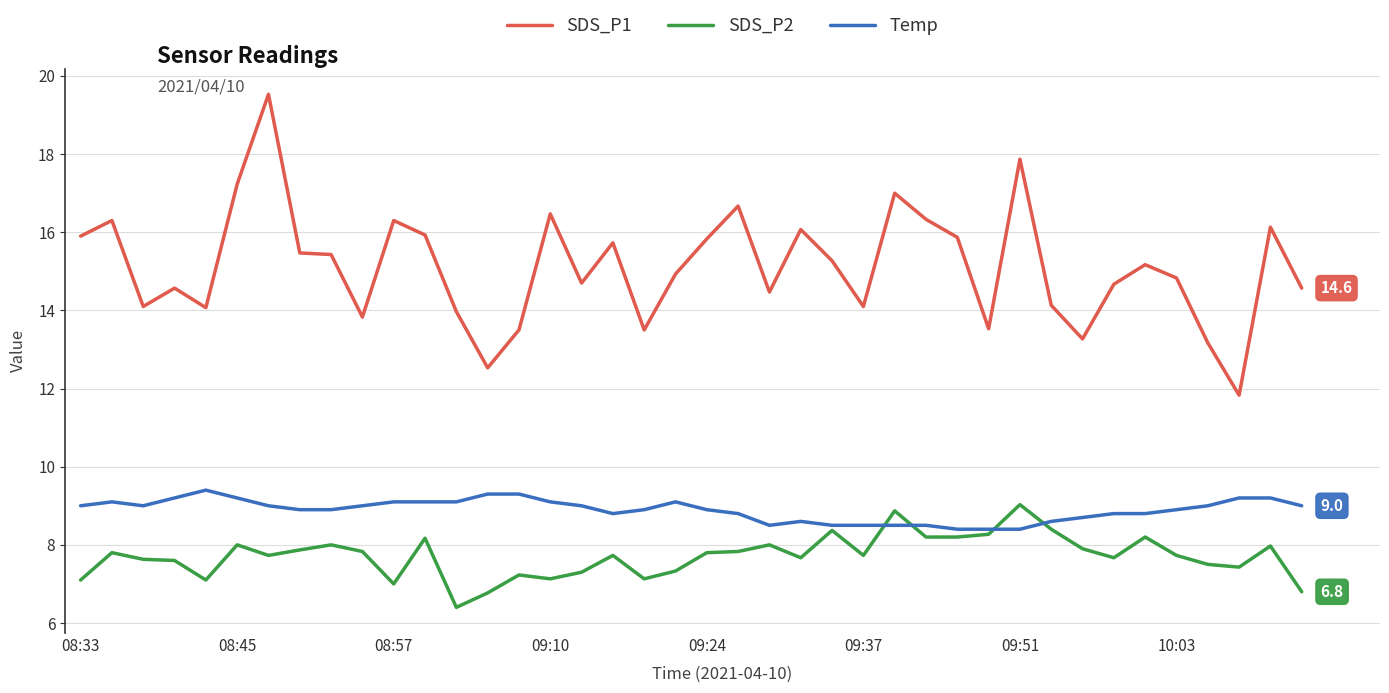

Rank the series by their average value, from lowest to highest.

SDS_P2, Temp, SDS_P1